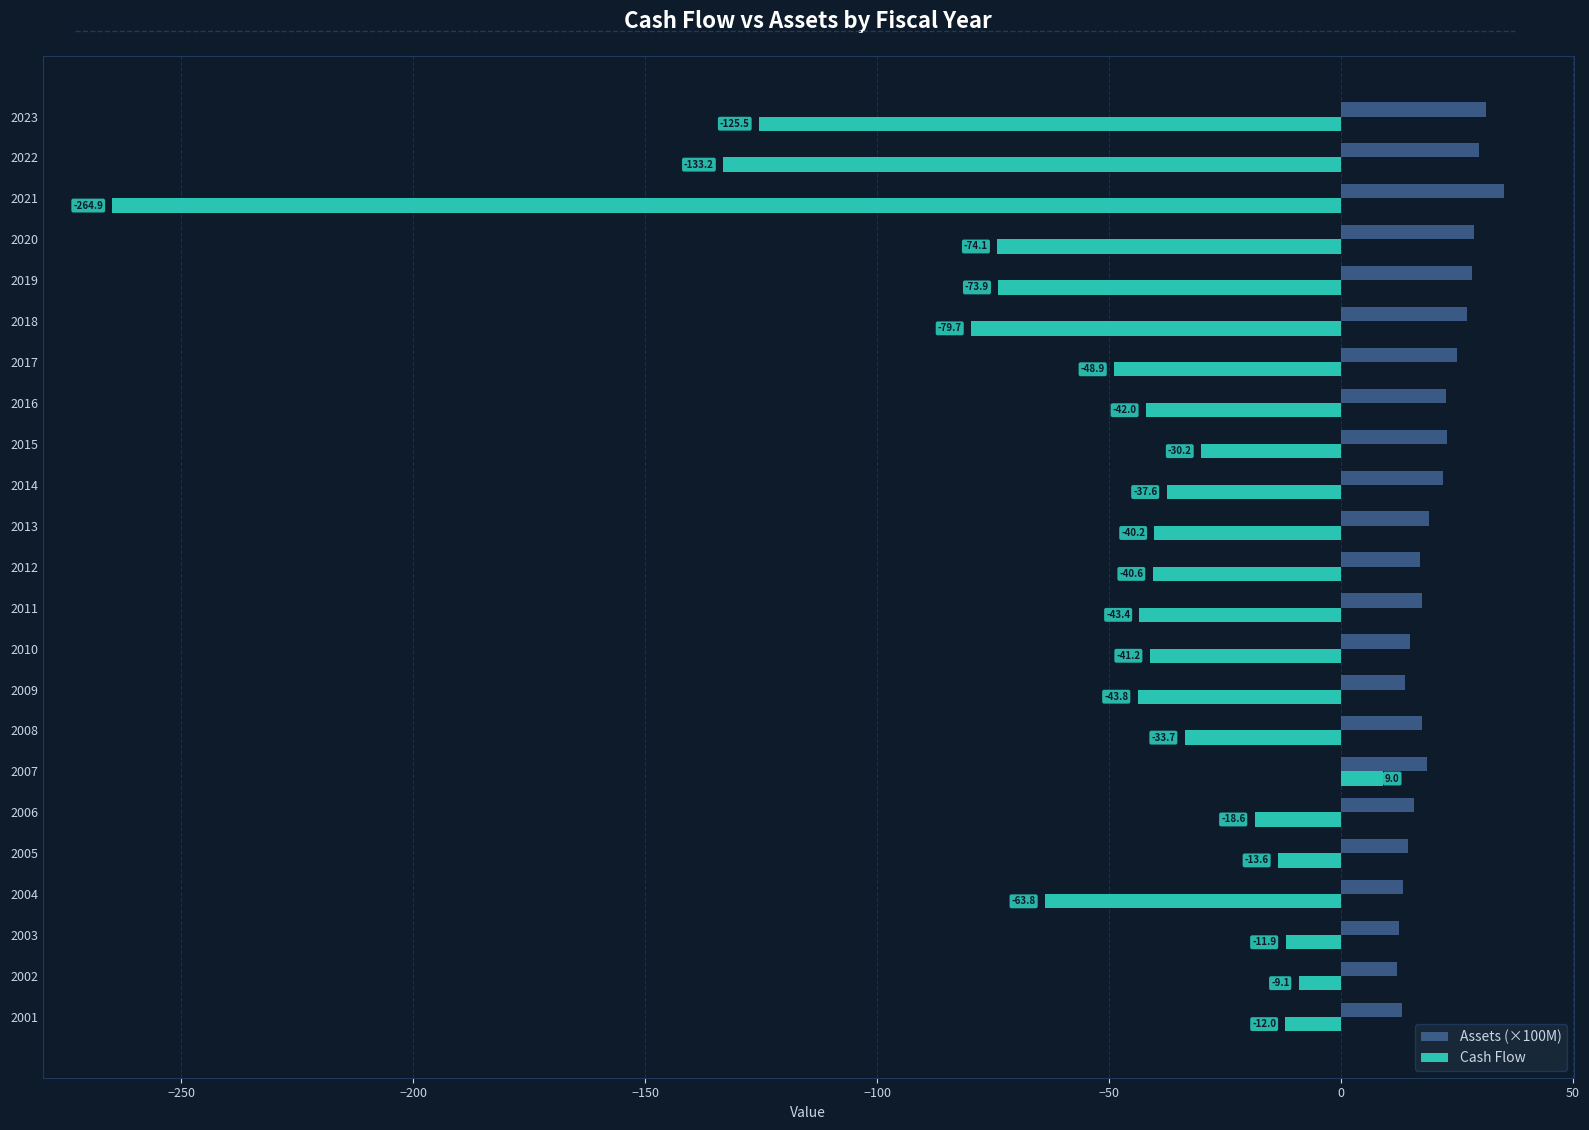

What is the difference between the maximum and minimum values in the Cash Flow series?

273.9